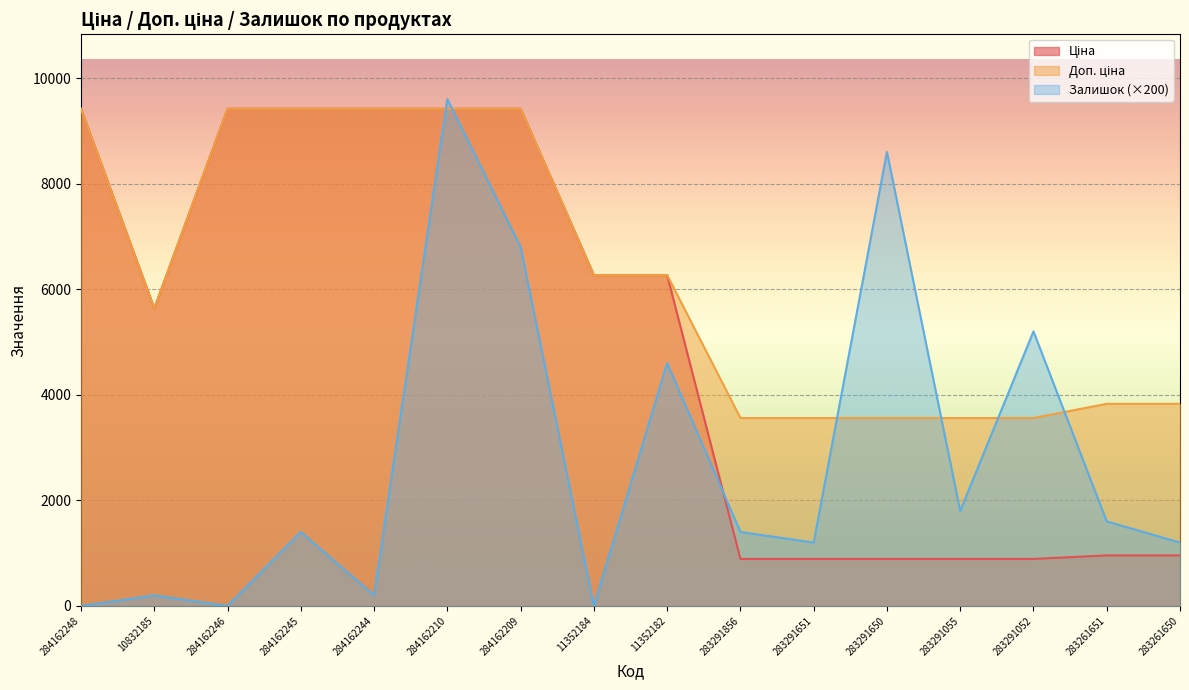

What value does the Ціна series have at 284162244?

9416.9